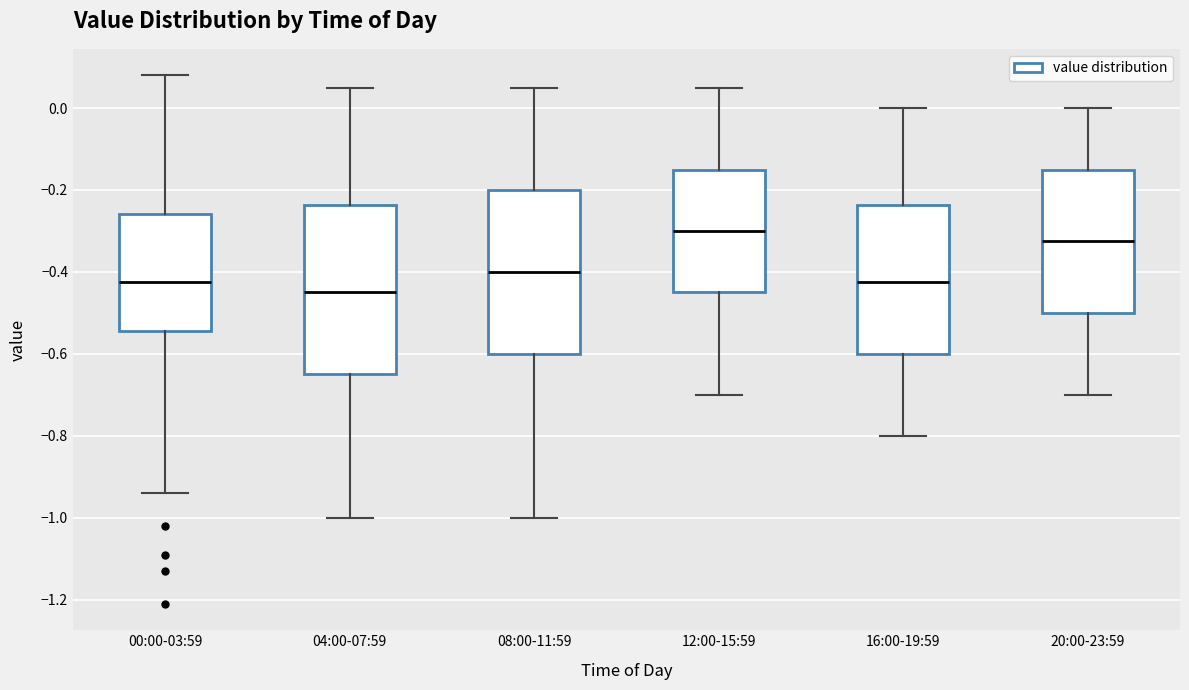

Reading left to right, transcribe this box plot: for each box, give where its median line is, the range the box spans, and where its two whiskers end, as read against the y-axis. The values are not printed on the chart, so give them approximately, as read against the axis.

00:00-03:59: median -0.42, box -0.54 to -0.26, whiskers -0.94 to 0.08
04:00-07:59: median -0.44, box -0.64 to -0.24, whiskers -1.00 to 0.06
08:00-11:59: median -0.40, box -0.60 to -0.20, whiskers -1.00 to 0.06
12:00-15:59: median -0.30, box -0.44 to -0.14, whiskers -0.70 to 0.06
16:00-19:59: median -0.42, box -0.60 to -0.24, whiskers -0.80 to 0.00
20:00-23:59: median -0.32, box -0.50 to -0.14, whiskers -0.70 to 0.00